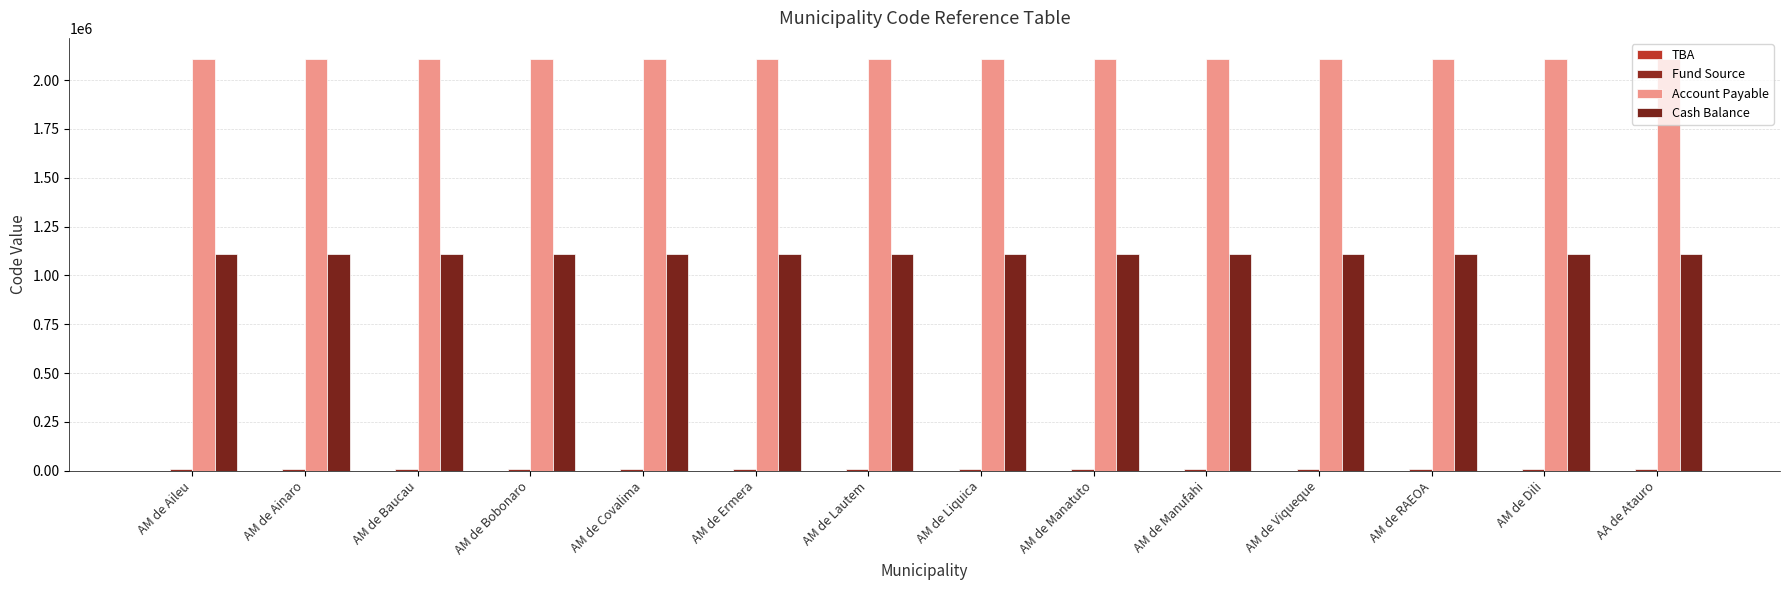

At which category does the chart reach its peak across all series?

AA de Atauro